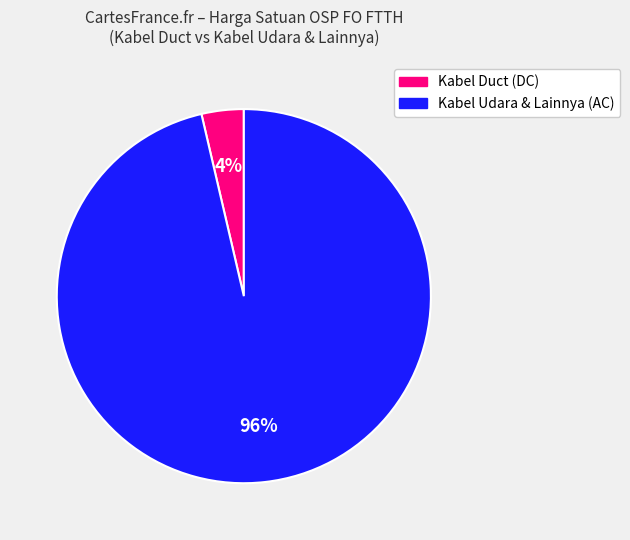

How many slices are in this pie chart?

2